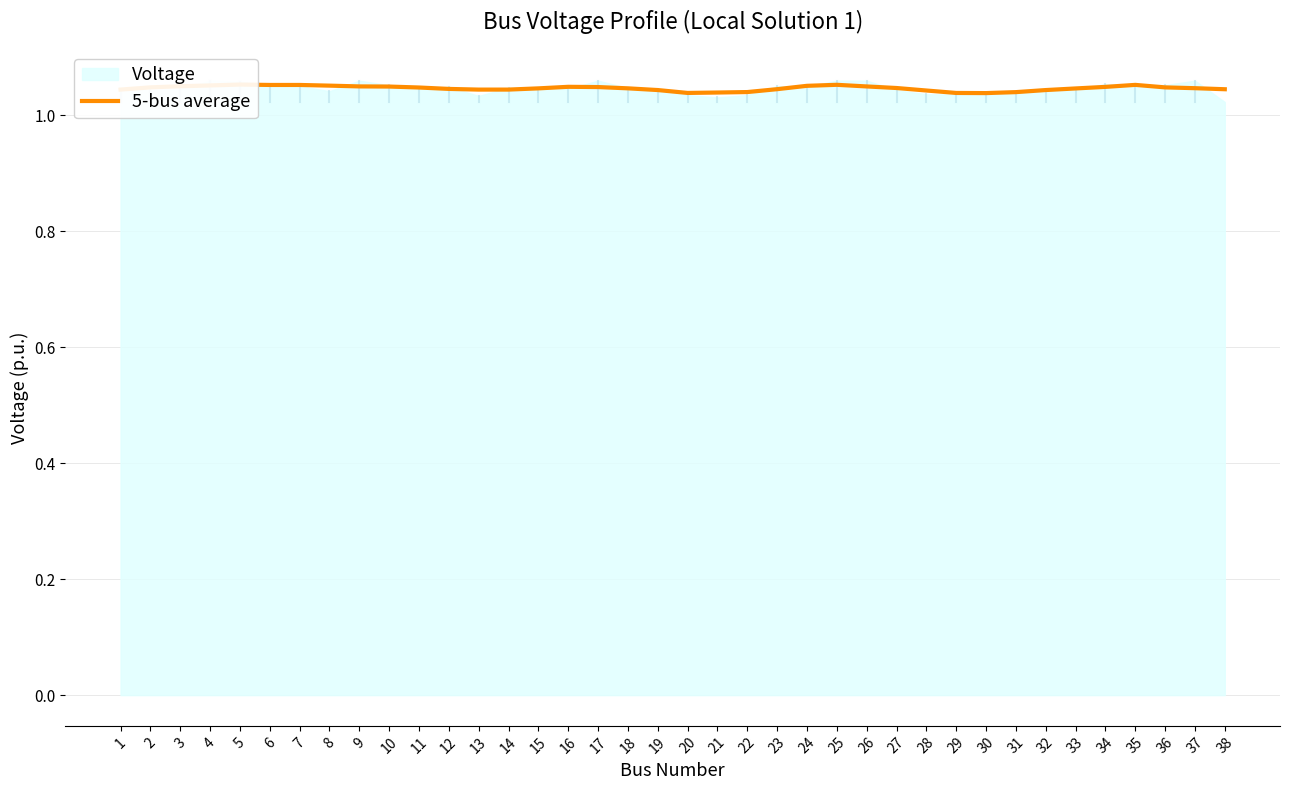

List the labels in order of value, largest first.

5, 25, 35, 7, 6, 4, 8, 24, 3, 9, 26, 10, 16, 34, 17, 2, 36, 11, 27, 37, 18, 15, 33, 12, 23, 38, 14, 1, 13, 19, 32, 28, 22, 31, 21, 20, 29, 30